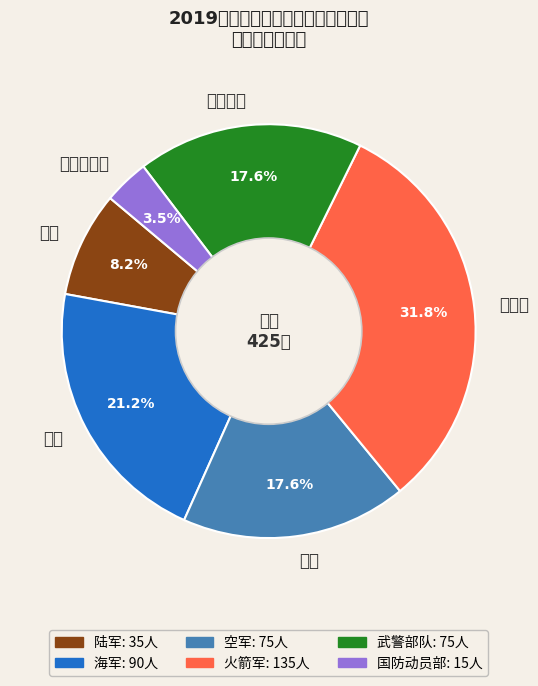

To the nearest percent, what is the difference between the 空军 and 陆军 slice percentages?

9%